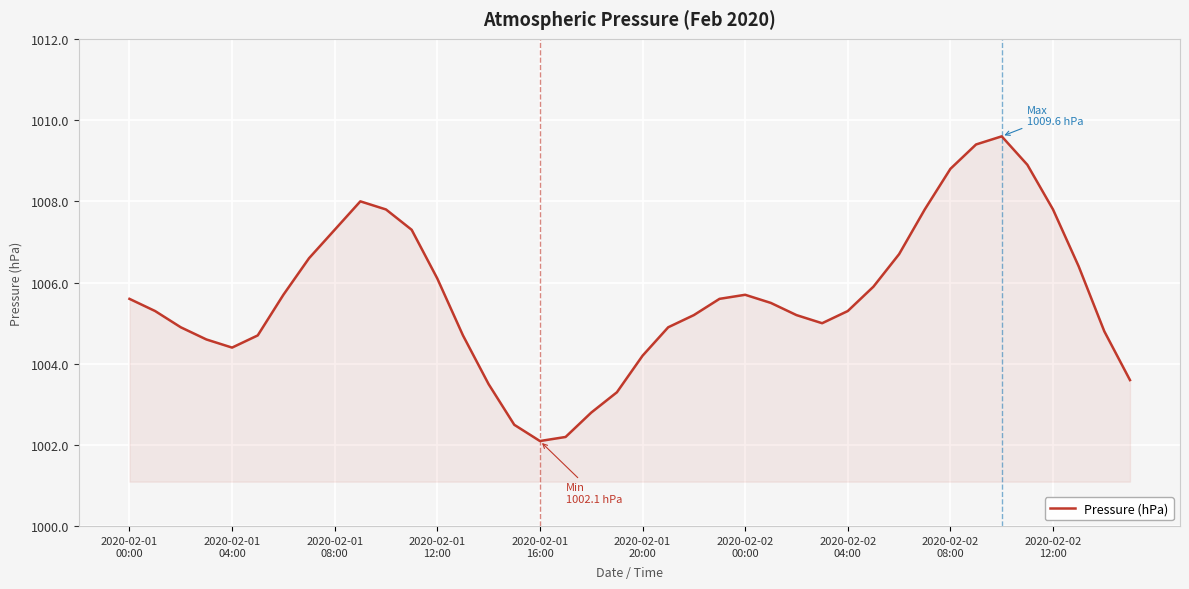

What is the difference between the maximum and minimum values?

7.5